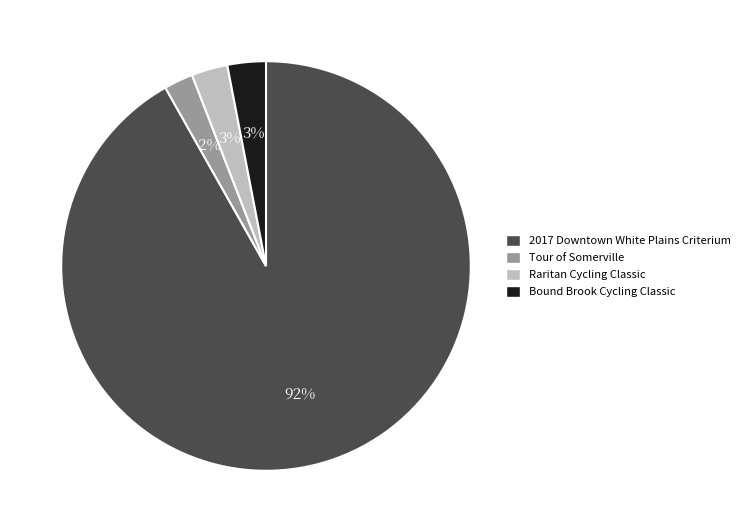

Is it true that Tour of Somerville is 2% of the pie?

True